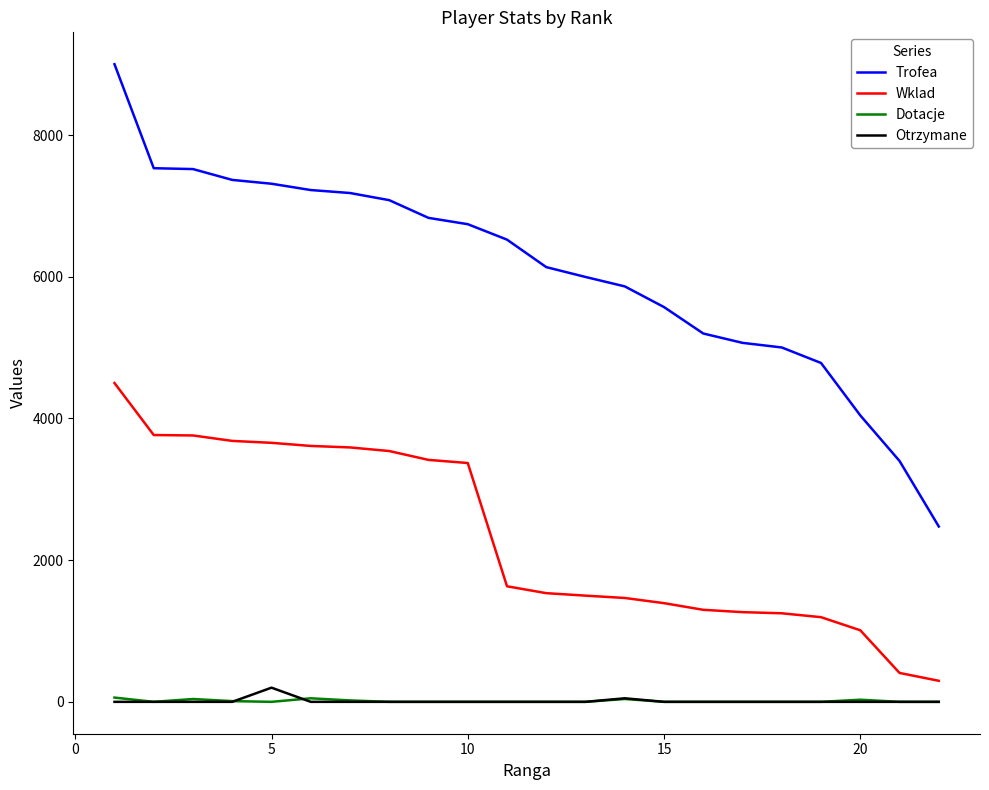

Which series has the largest total across all categories?

Trofea